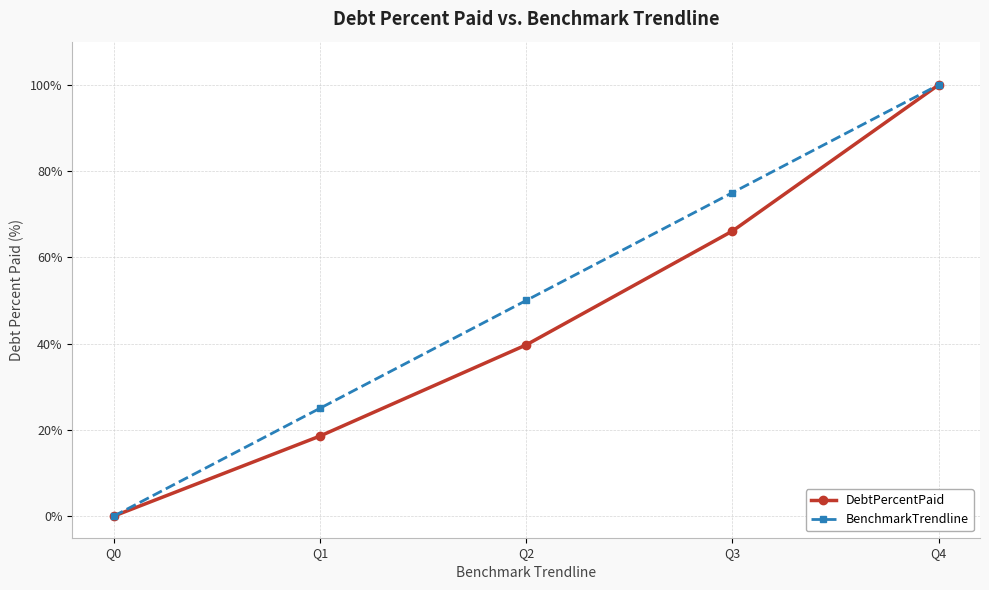

Which series changed the most between Q2 and Q3?

DebtPercentPaid